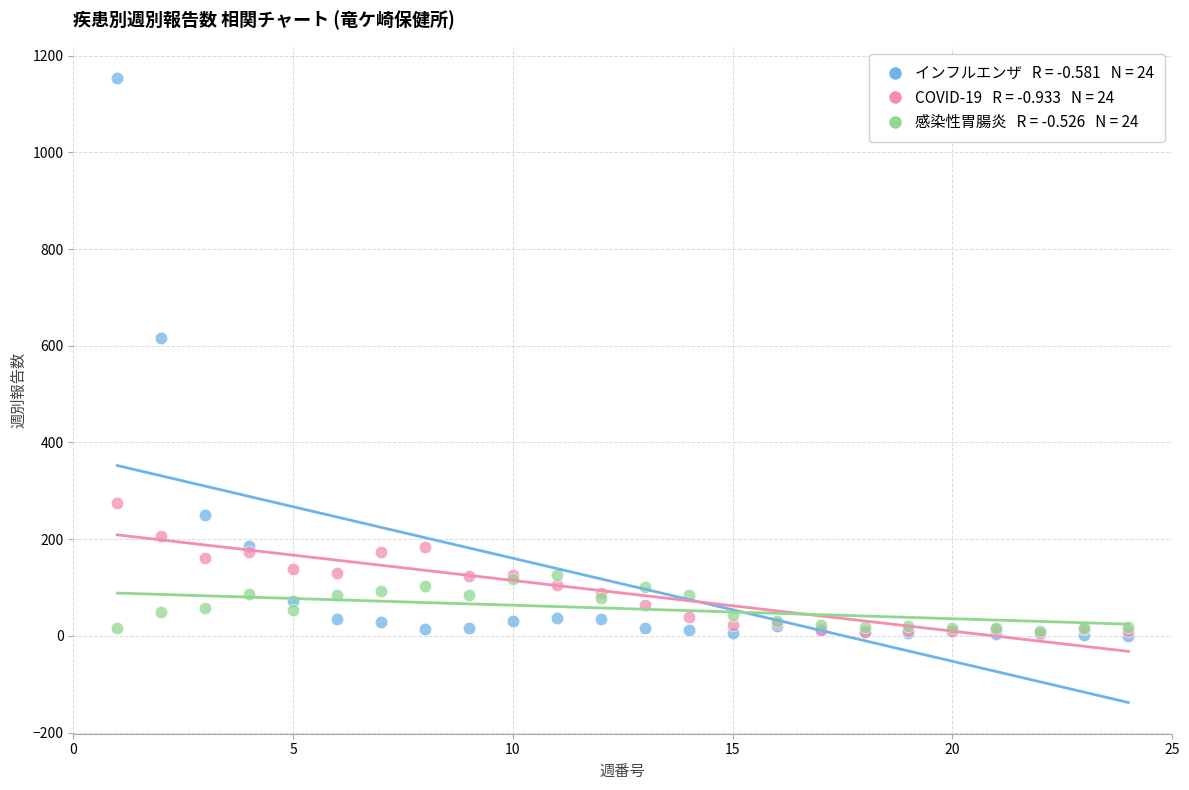

Across all series, what Y value is closest to 577?

617